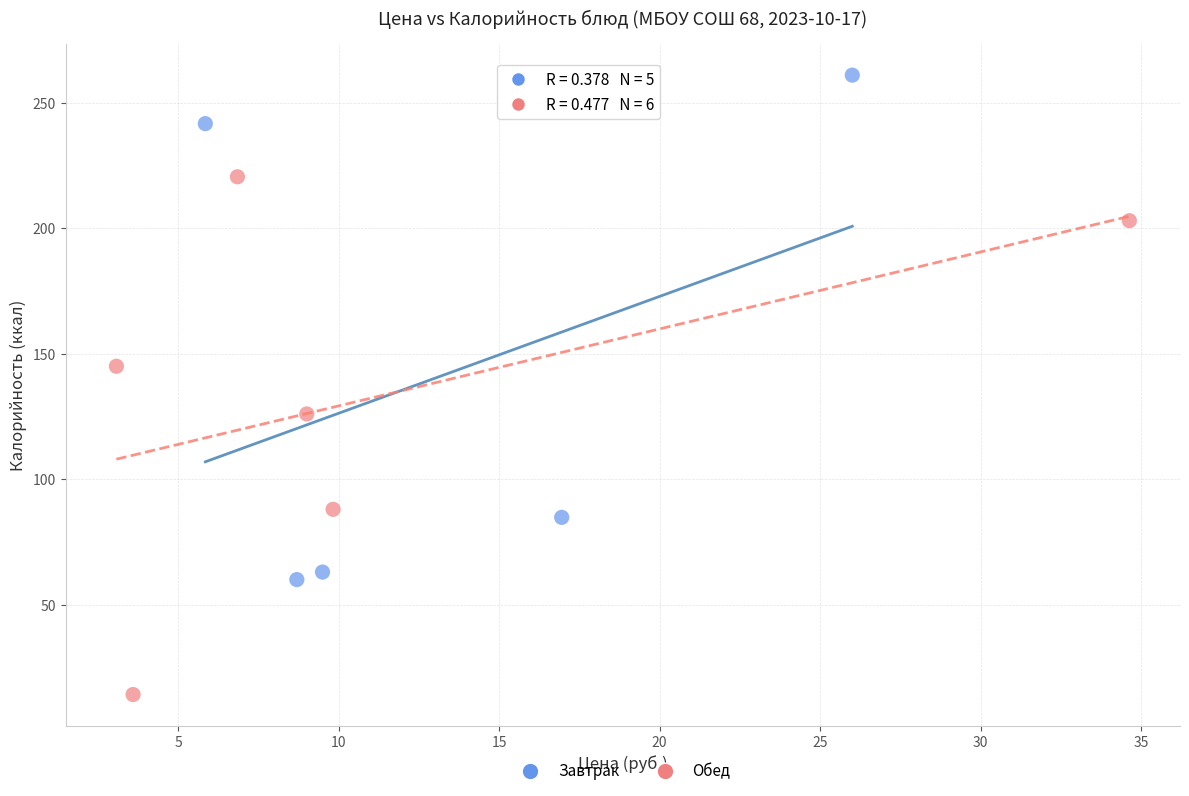

Which series reaches the maximum Y coordinate?

Завтрак